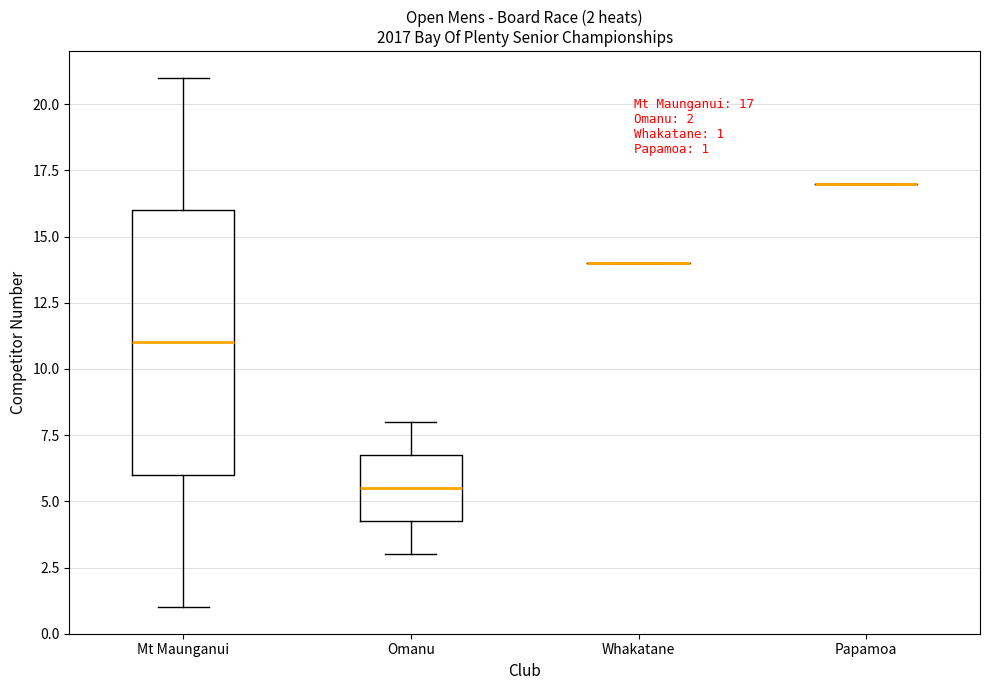

Comparing the boxes themselves (not the whiskers), which one is the tallest?

Mt Maunganui